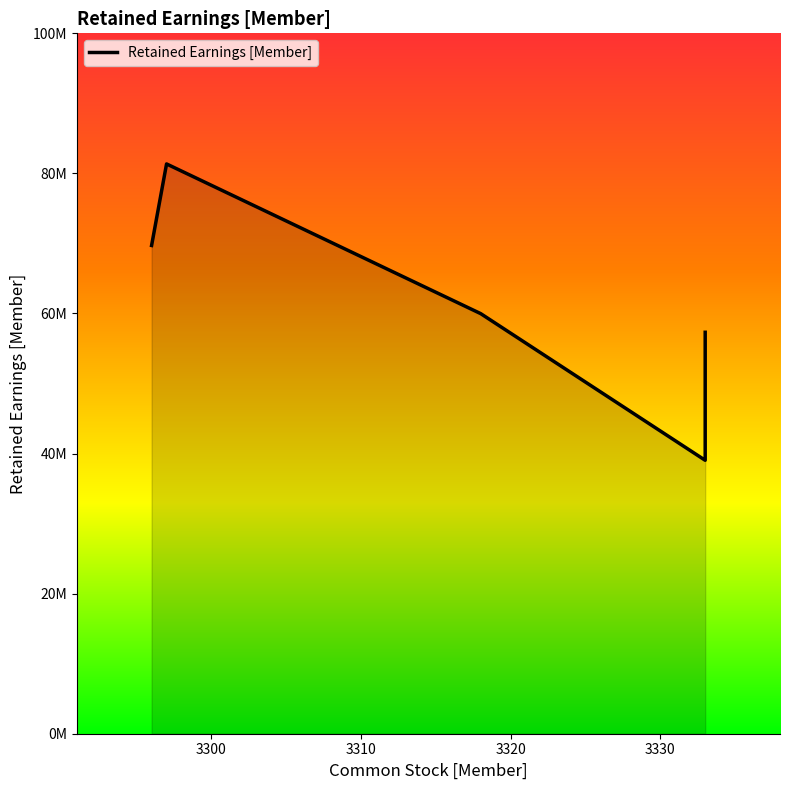

How many values are below 69708901?

3